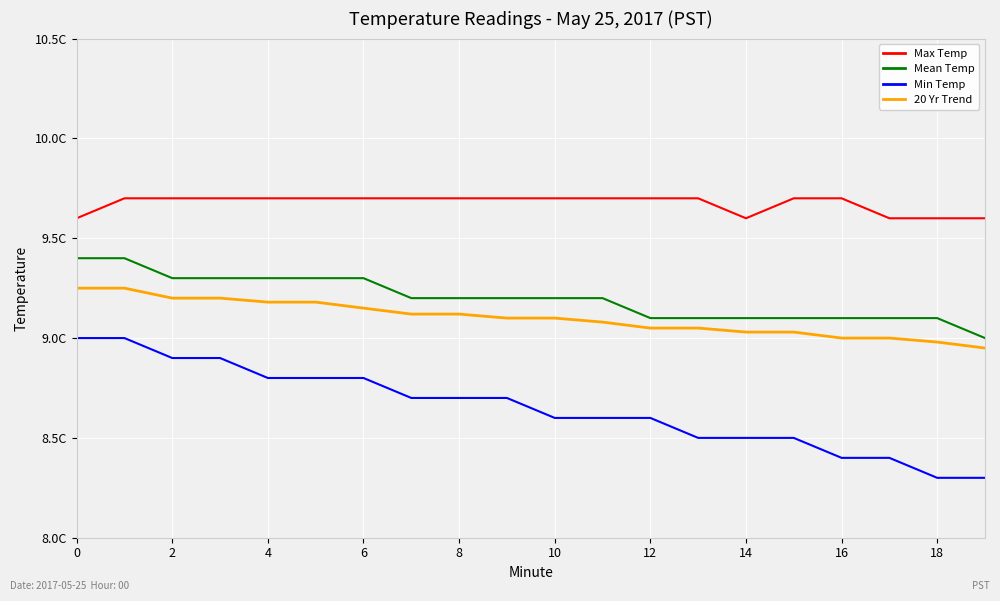

Does the chart display data point markers on the line(s)?

No